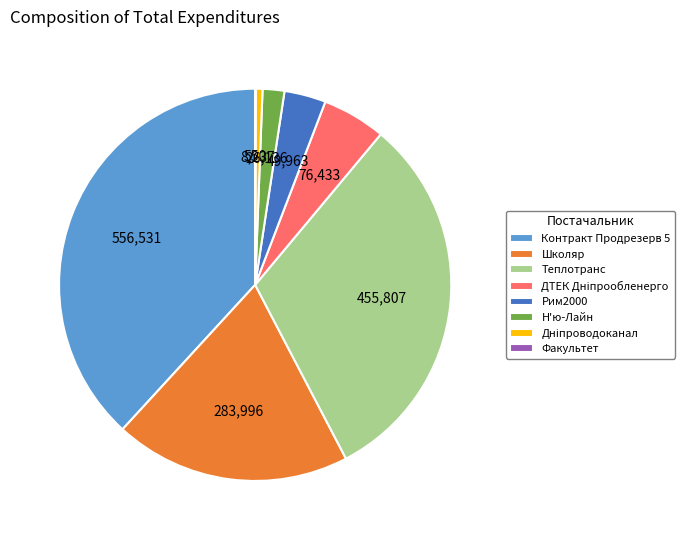

Which category has the biggest portion of the pie?

Контракт Продрезерв 5